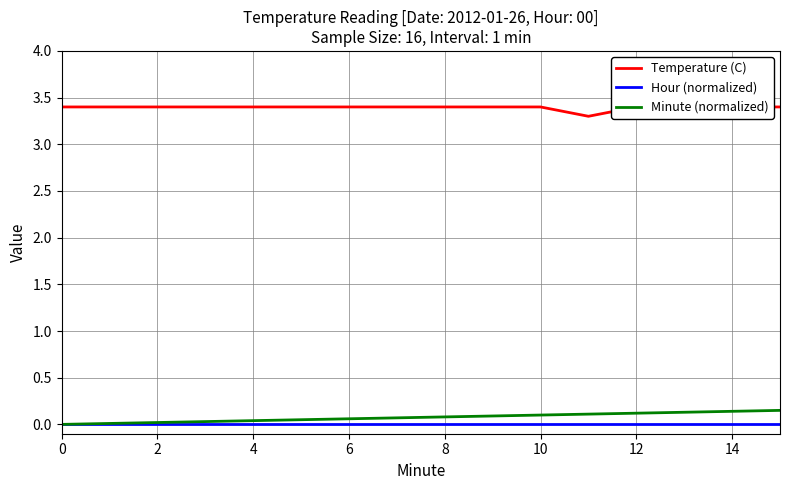

What is the value of the Temperature (C) point at the 13th from the left?

3.4